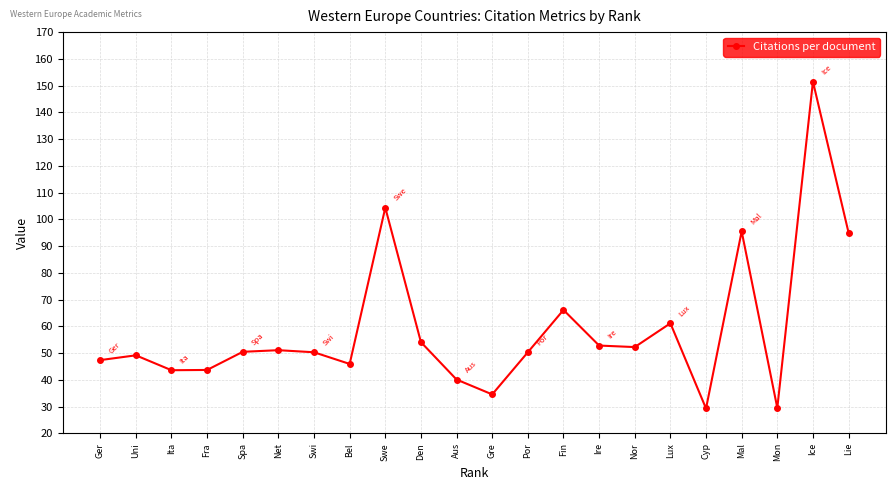

How many data points does each series have?

22